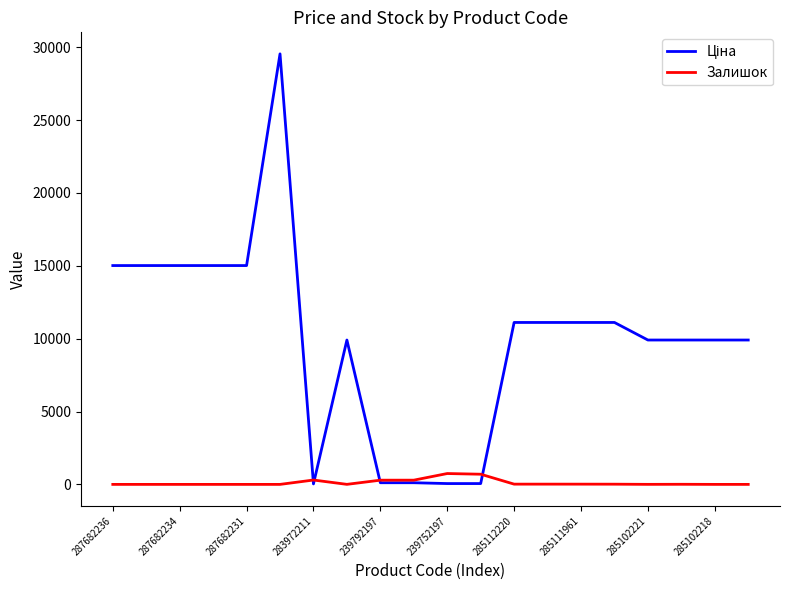

What is the greatest value displayed?

29548.9